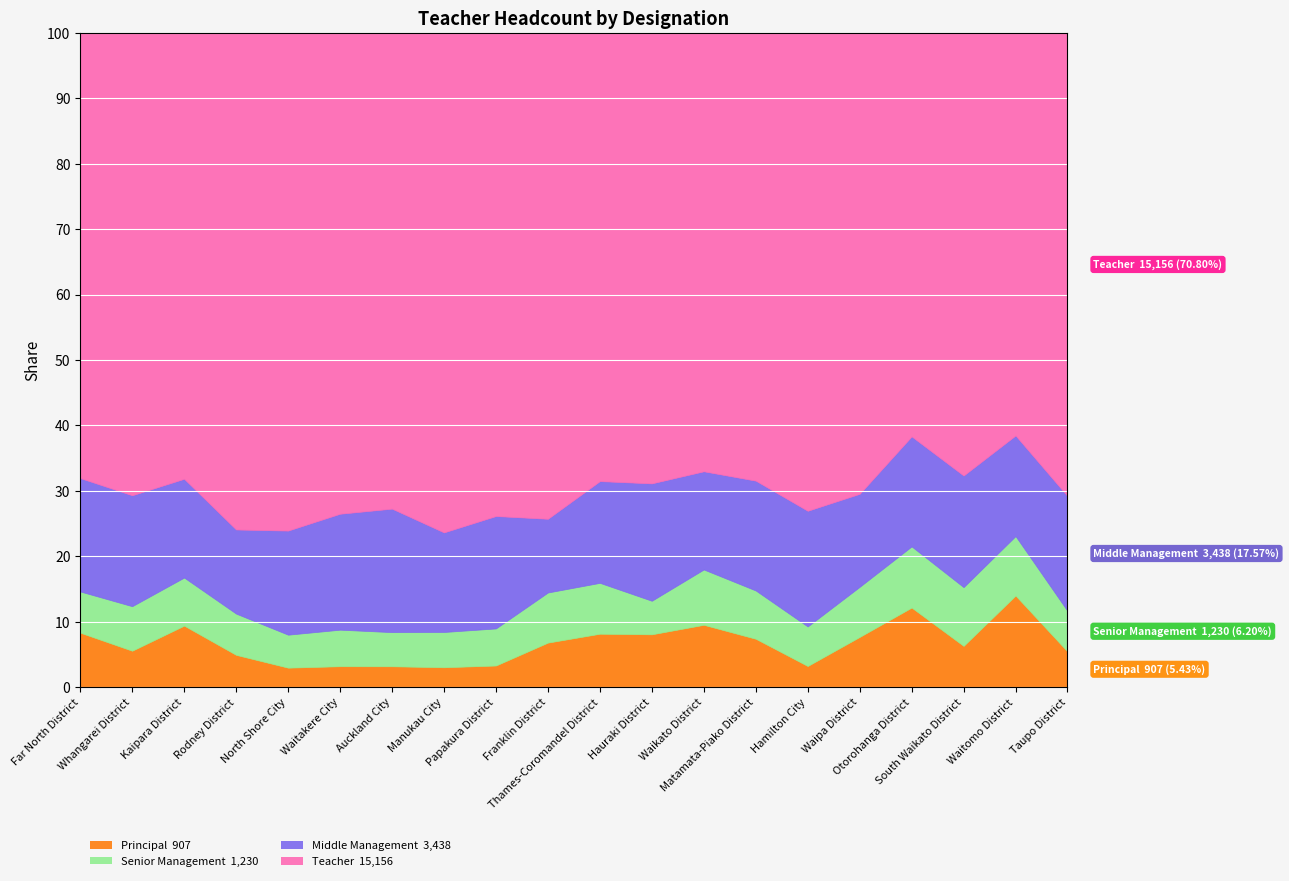

What position from the left is Hauraki District?

12